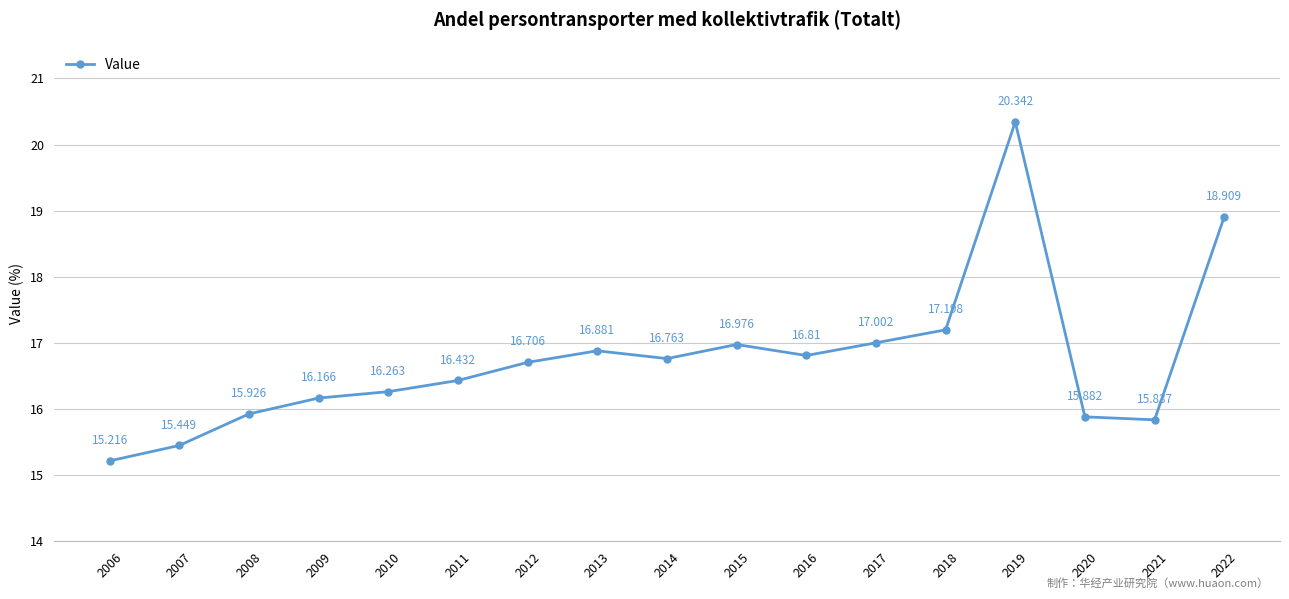

Reading left to right, extract all data points from this chart.

15.2	15.4	15.9	16.2	16.3	16.4	16.7	16.9	16.8	17.0	16.8	17.0	17.2	20.3	15.9	15.8	18.9